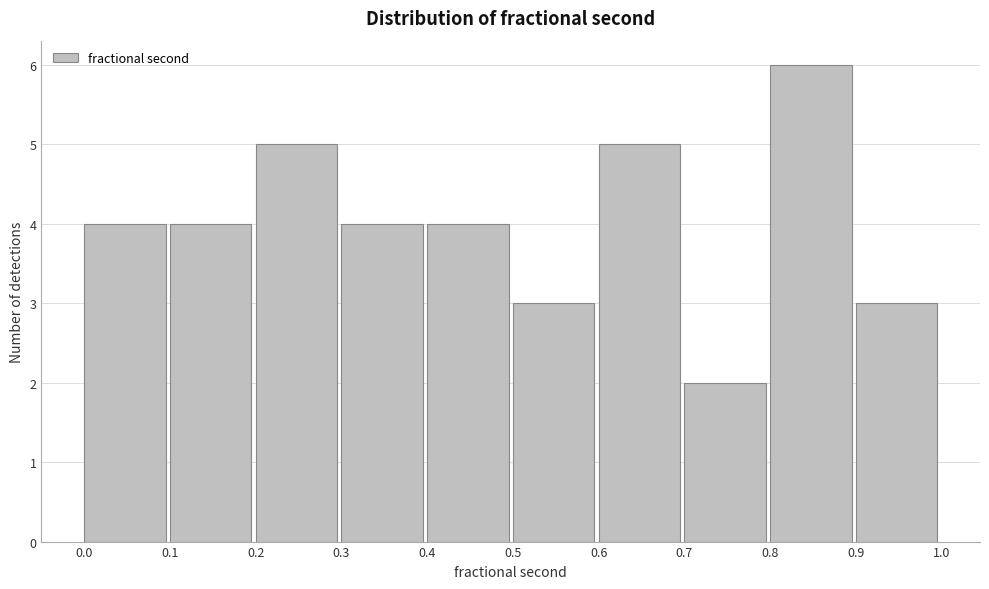

Reading left to right, transcribe this chart: for each bar, give the range it covers on the x-axis and its height. The values are not printed on the chart, so give them approximately, as read against the axis.

0.0 to 0.1: 4
0.1 to 0.2: 4
0.2 to 0.3: 5
0.3 to 0.4: 4
0.4 to 0.5: 4
0.5 to 0.6: 3
0.6 to 0.7: 5
0.7 to 0.8: 2
0.8 to 0.9: 6
0.9 to 1.0: 3